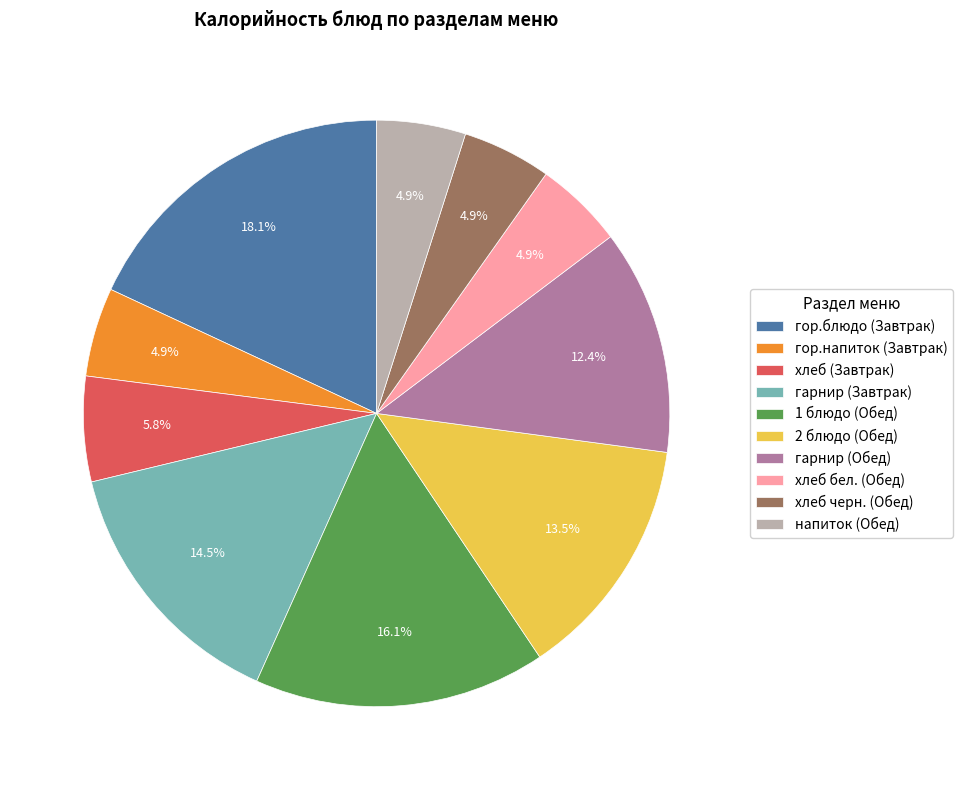

What portion of the pie excludes гарнир (Завтрак)?

85.5%